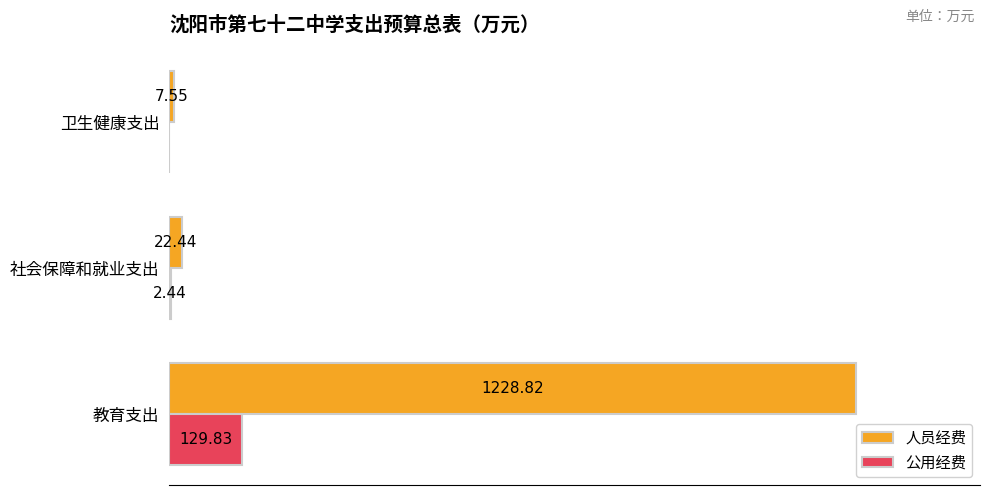

At which category is the sum across all series the highest?

教育支出